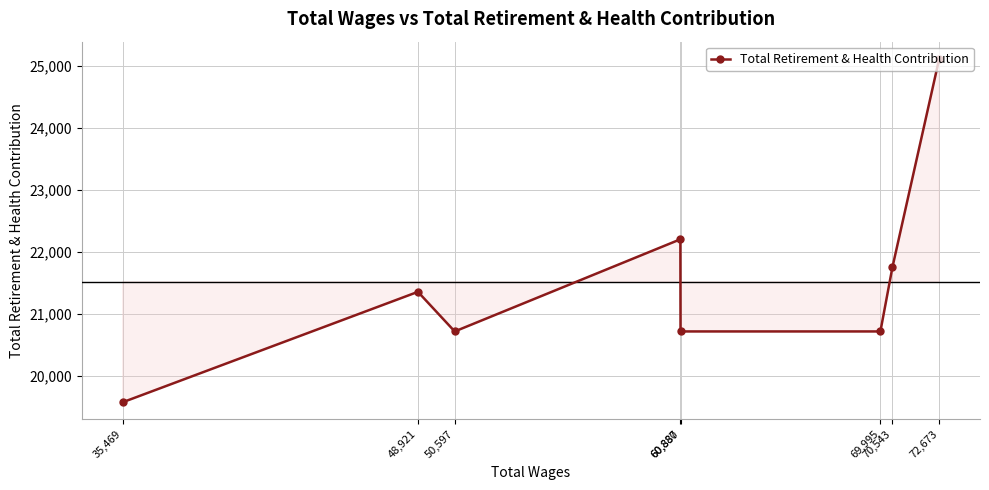

Between 50,597 and 35,469, which is larger?

50,597